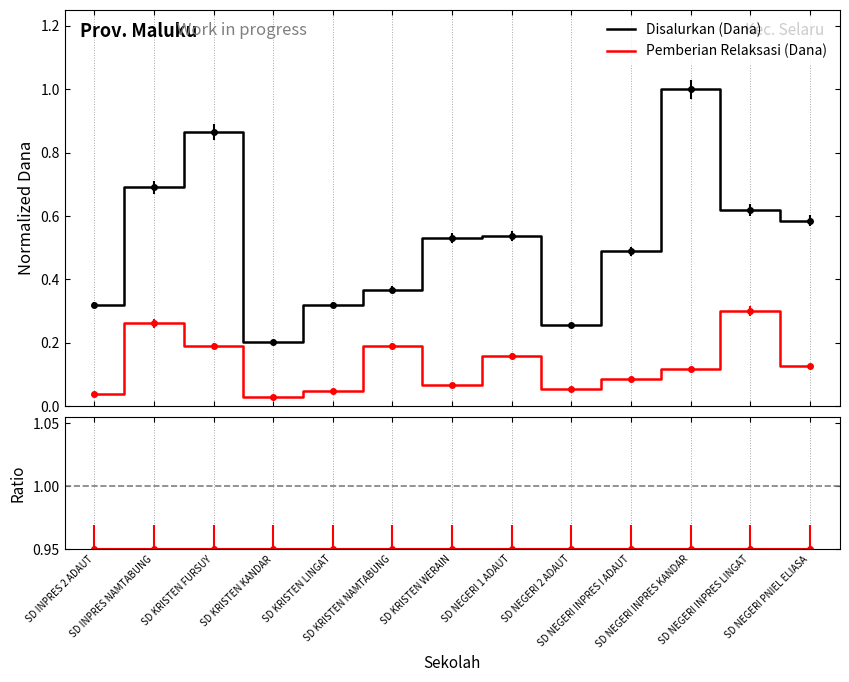

What is the label of the 2nd point from the left?

SD INPRES NAMTABUNG